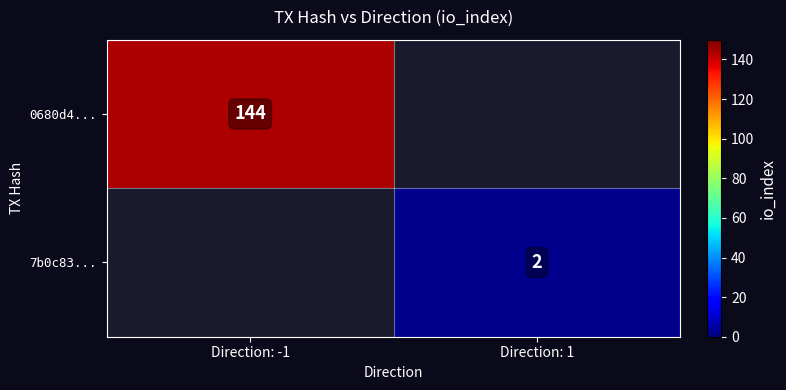

True or false: 0680d4... has a value of 86 at Direction: -1.

False